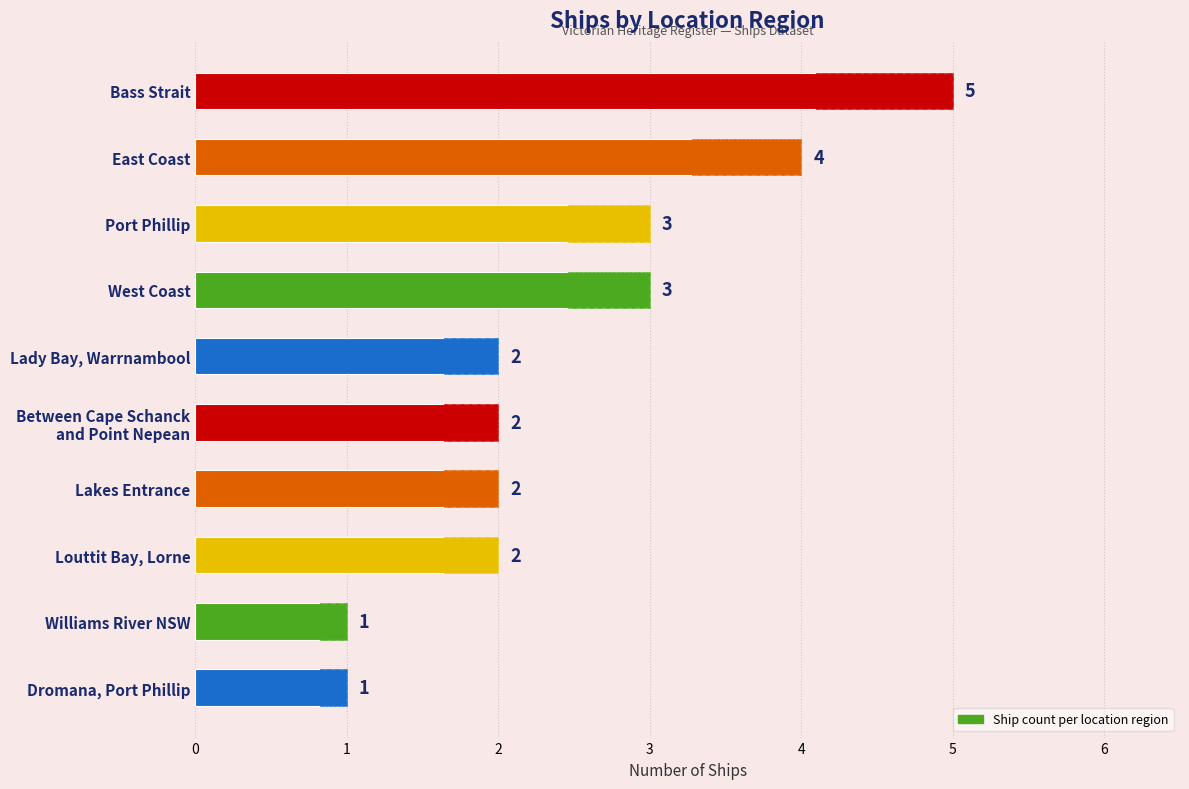

The chart shows a value of 1 at Dromana, Port Phillip. True or false?

True